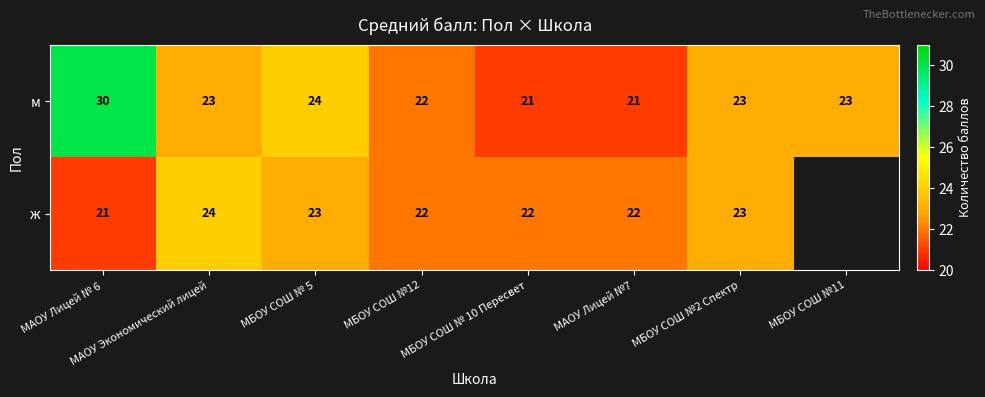

Which has a higher value, МАОУ Экономический лицей or МБОУ СОШ № 10 Пересвет?

МАОУ Экономический лицей